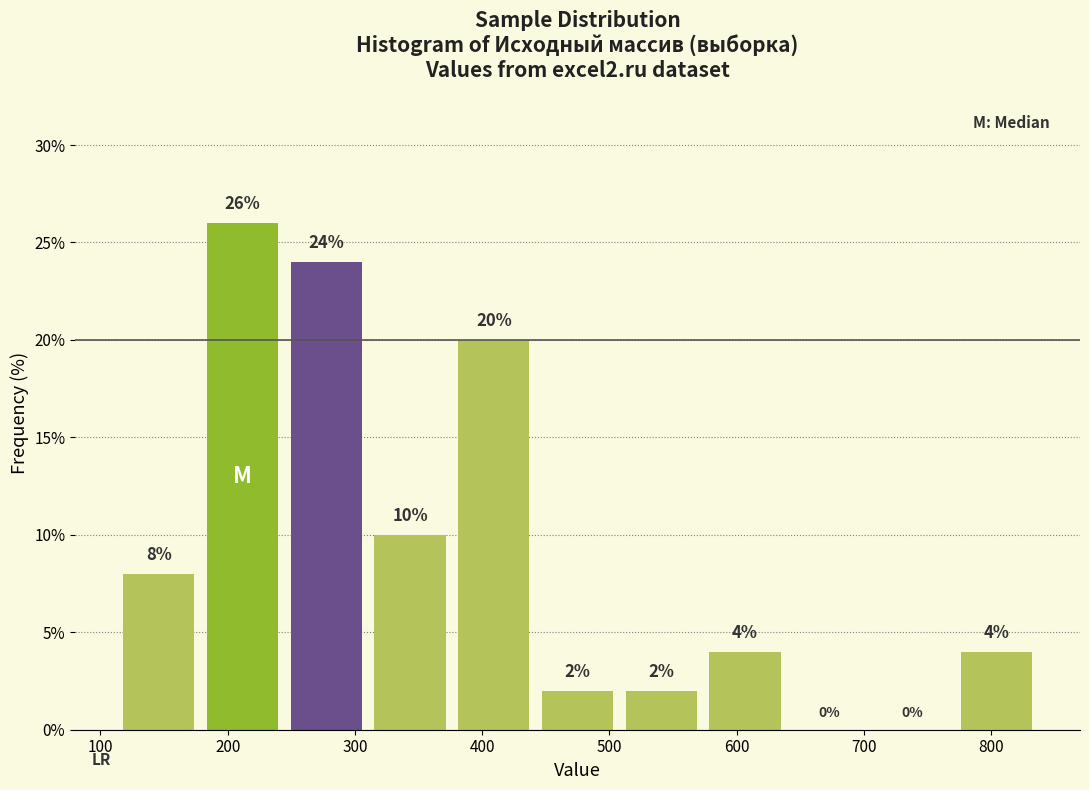

Which range on the x-axis has the tallest bar?

180 to 240